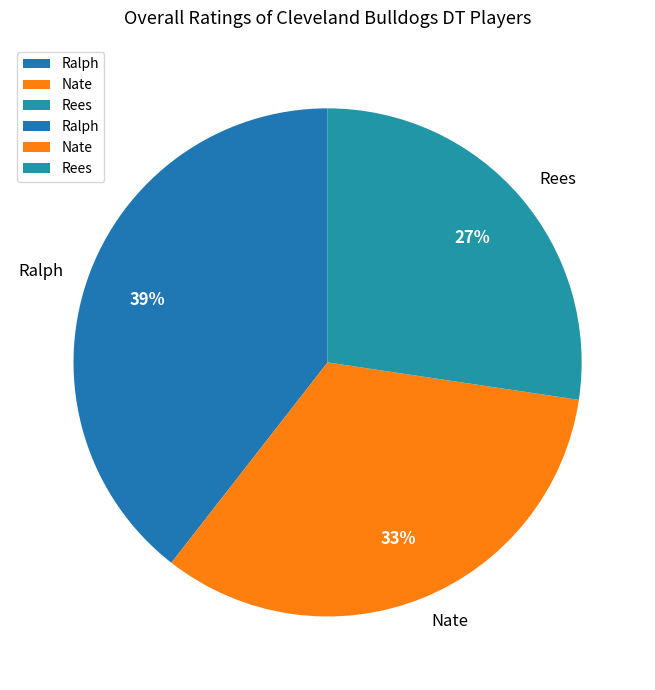

Approximately how many times larger is the value at Ralph compared to Rees?

1.4